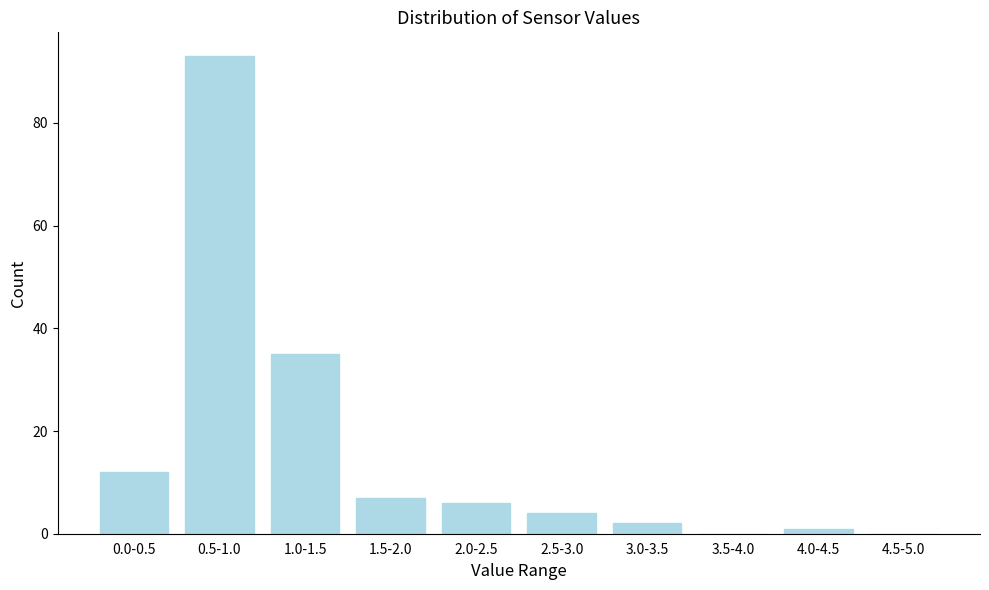

Reading right to left, transcribe all the data shown in this chart.

4.5-5.0=0	4.0-4.5=1	3.5-4.0=0	3.0-3.5=2	2.5-3.0=4	2.0-2.5=6	1.5-2.0=7	1.0-1.5=35	0.5-1.0=93	0.0-0.5=12